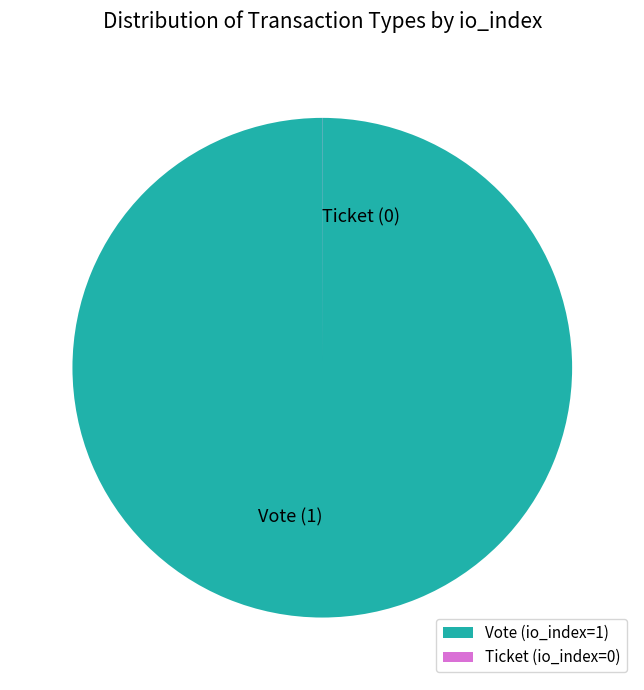

Which category accounts for the majority?

Vote